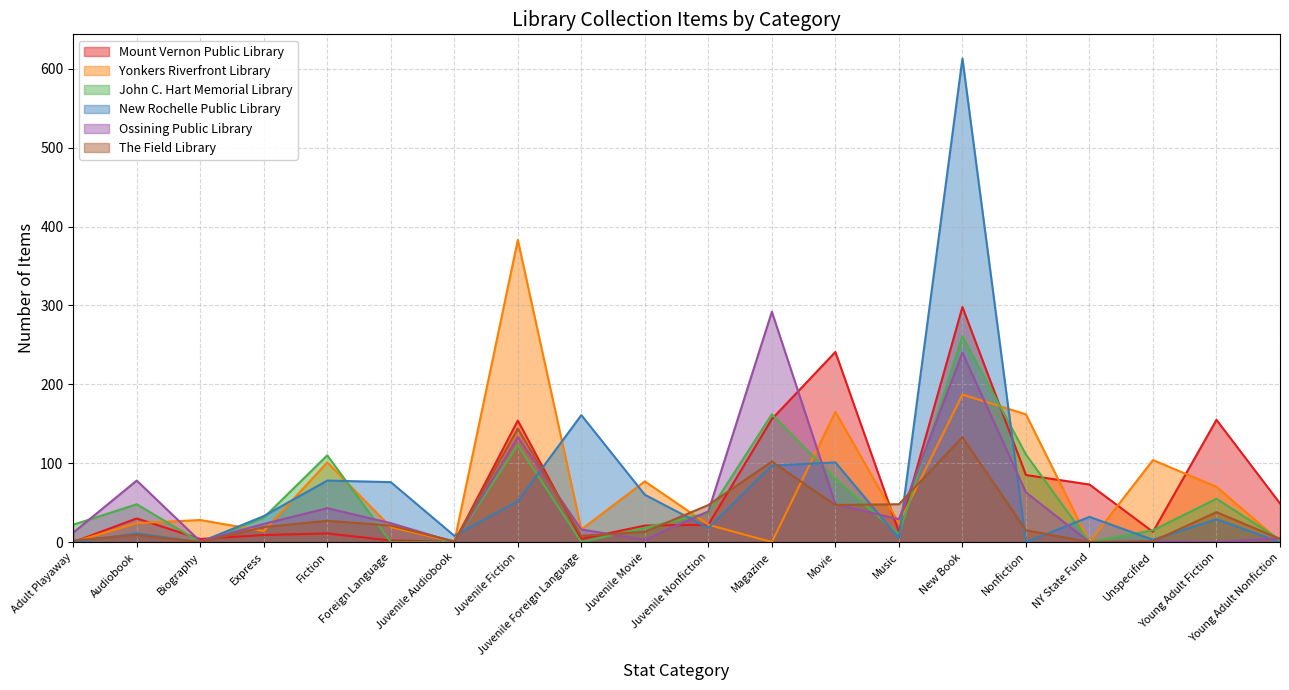

What position from the right is Fiction?

16